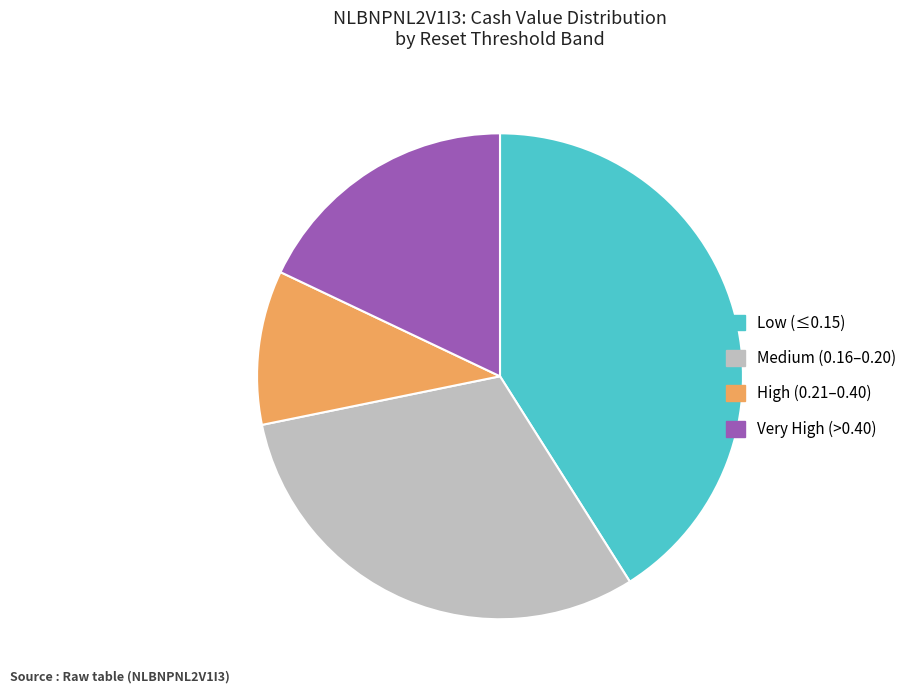

Does any single category account for the majority?

No